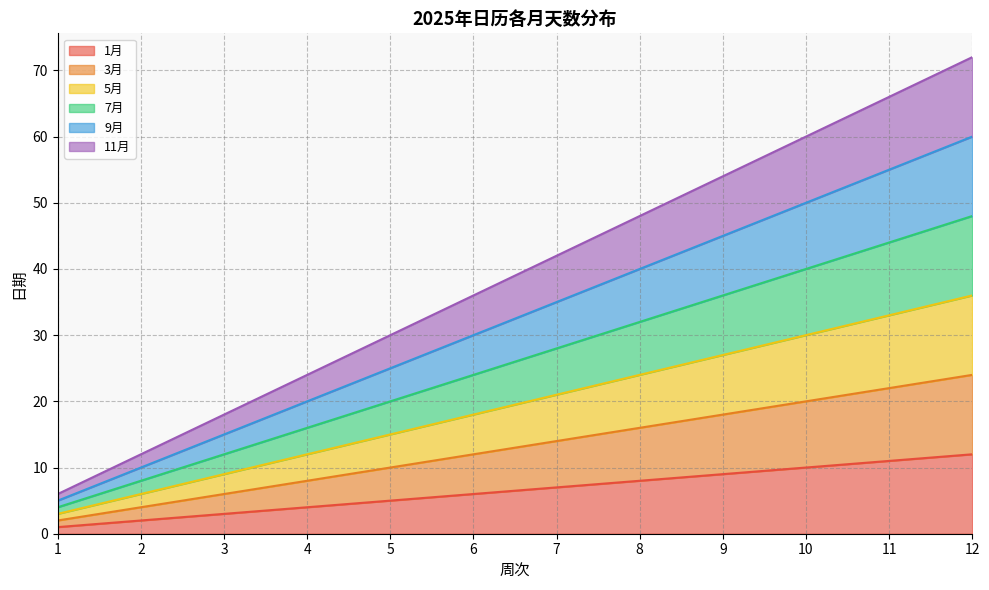

The value of 9月 at 6 is 43. True or false?

False